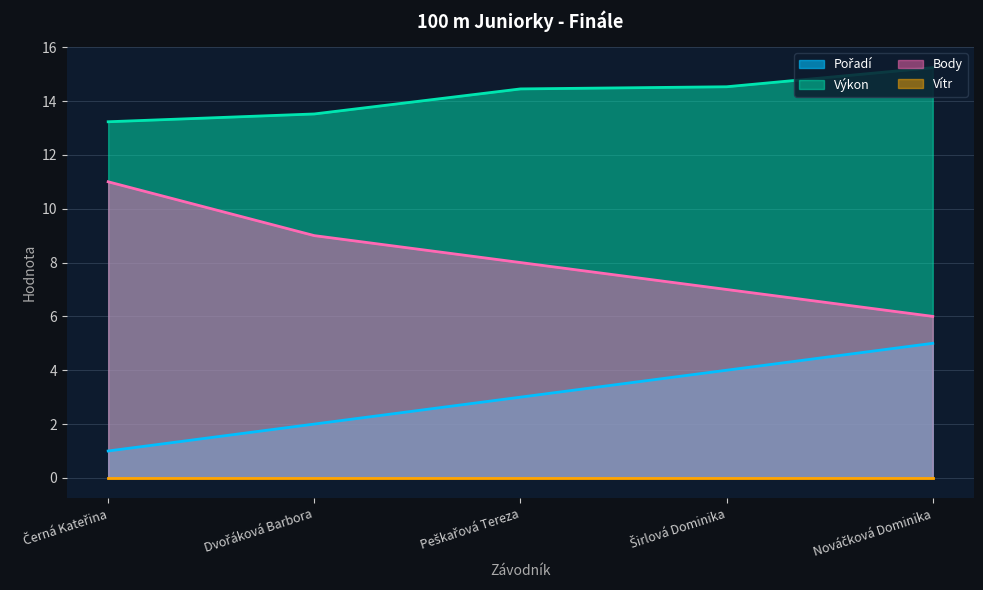

List the labels in order of Výkon value, smallest first.

Černá Kateřina, Dvořáková Barbora, Peškařová Tereza, Širlová Dominika, Nováčková Dominika